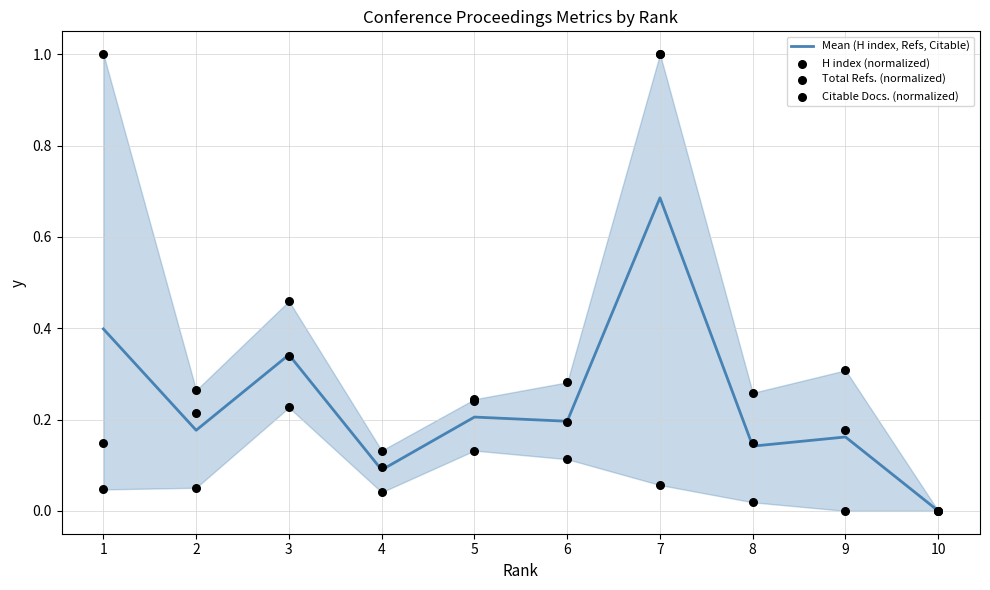

Which series reaches the maximum Y coordinate?

H index (normalized)